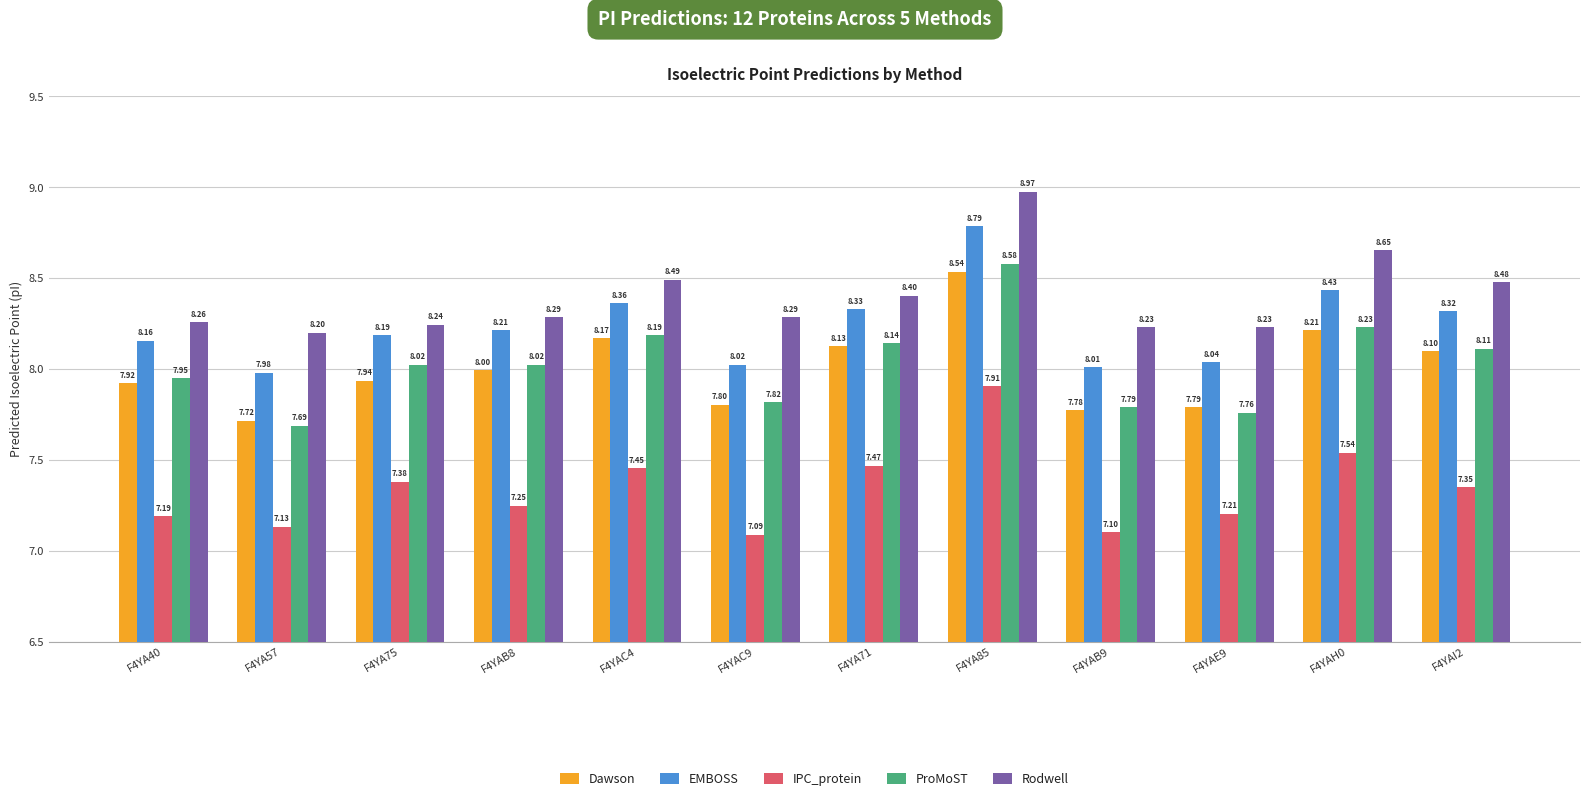

At how many categories does at least one series exceed 8?

12